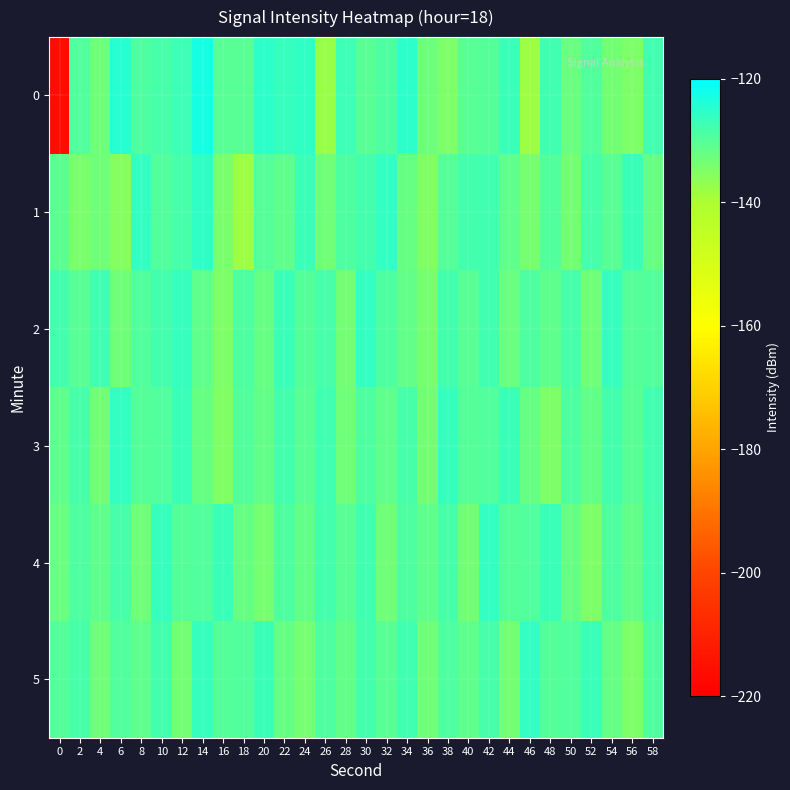

Between 20 and 56, which is larger?

20